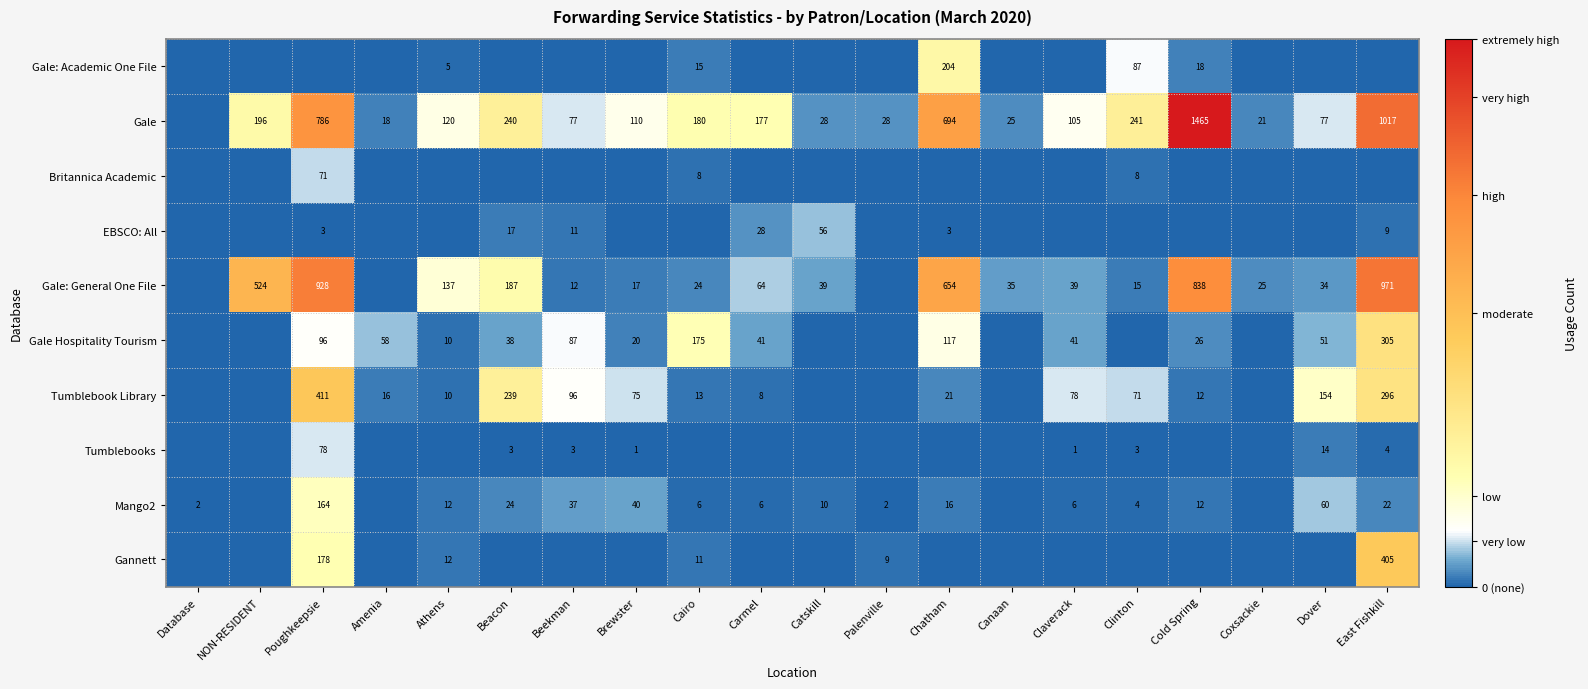

The Gale: General One File series shows 941 at NON-RESIDENT. True or false?

False